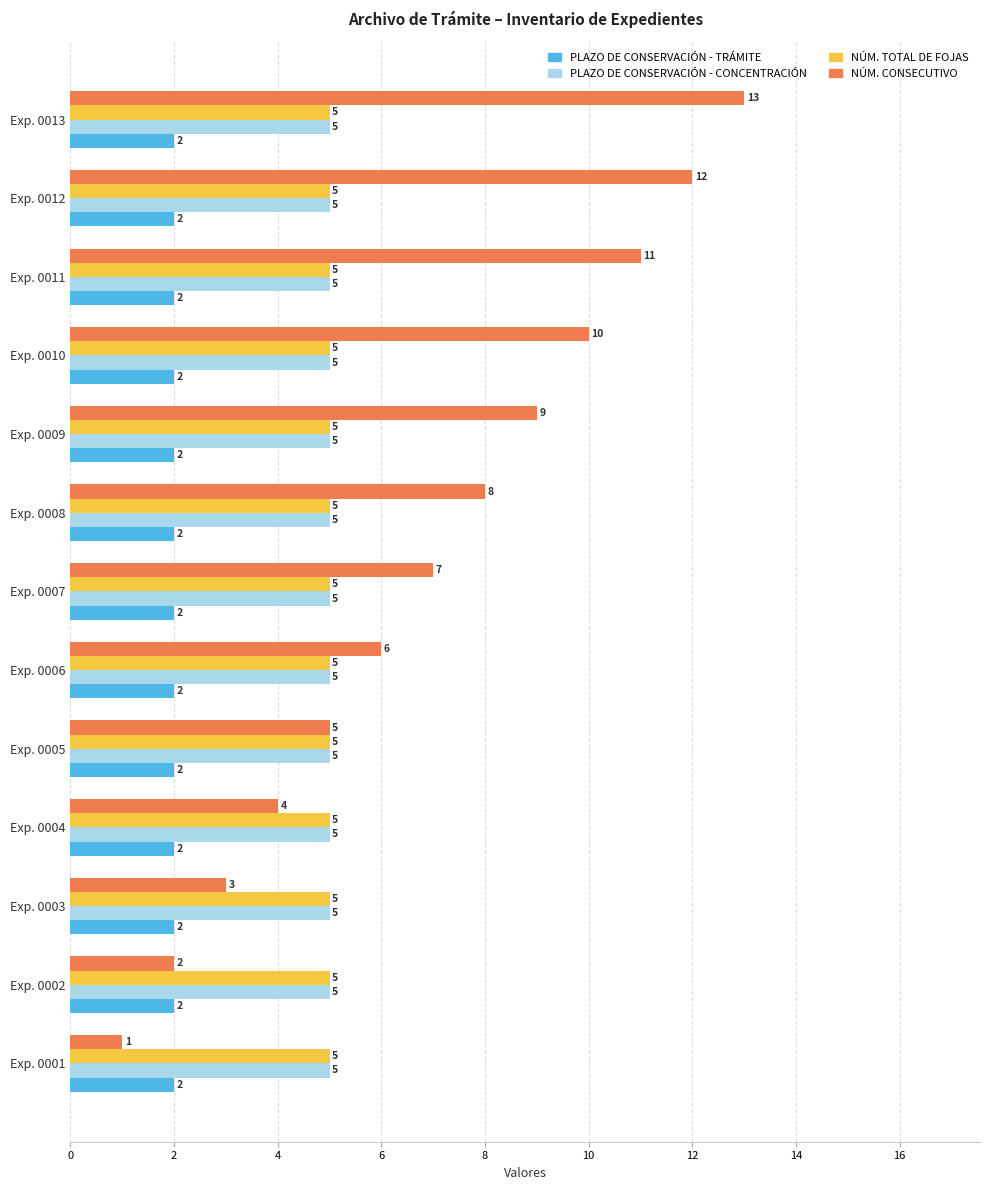

How many distinct data groups are displayed?

4